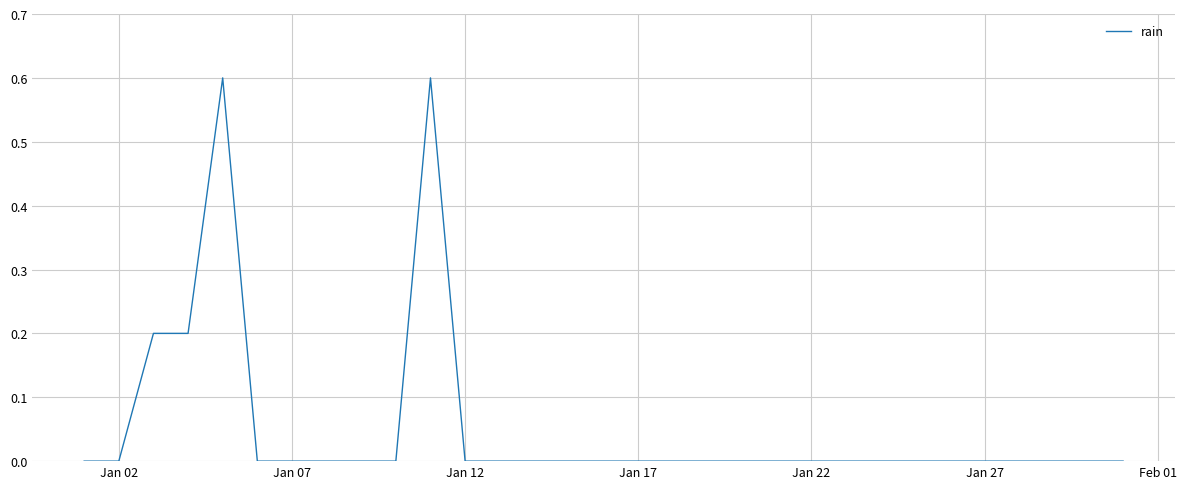

What is the maximum value shown in the chart?

0.6